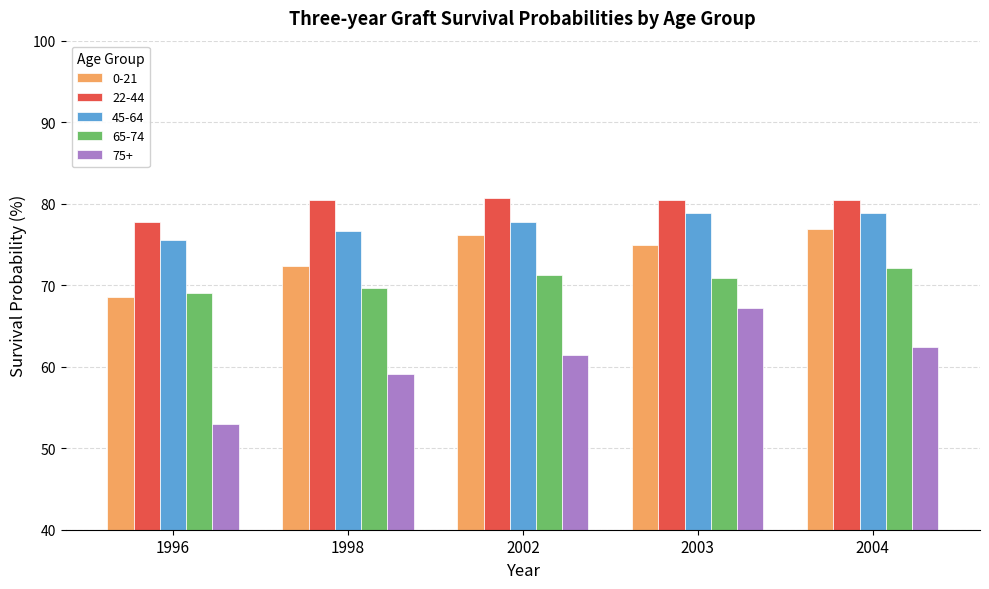

What is the difference between the maximum and minimum values in the 22-44 series?

3.0